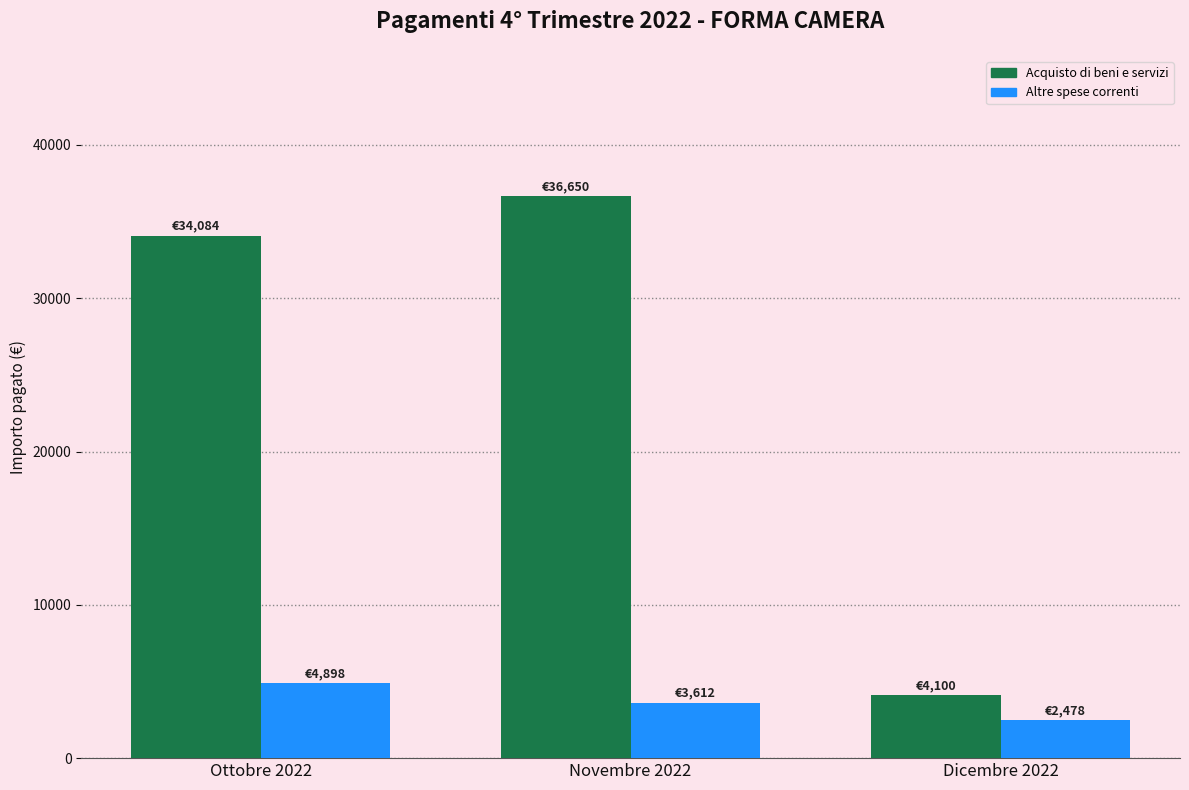

What is the maximum value shown in the chart?

36649.7